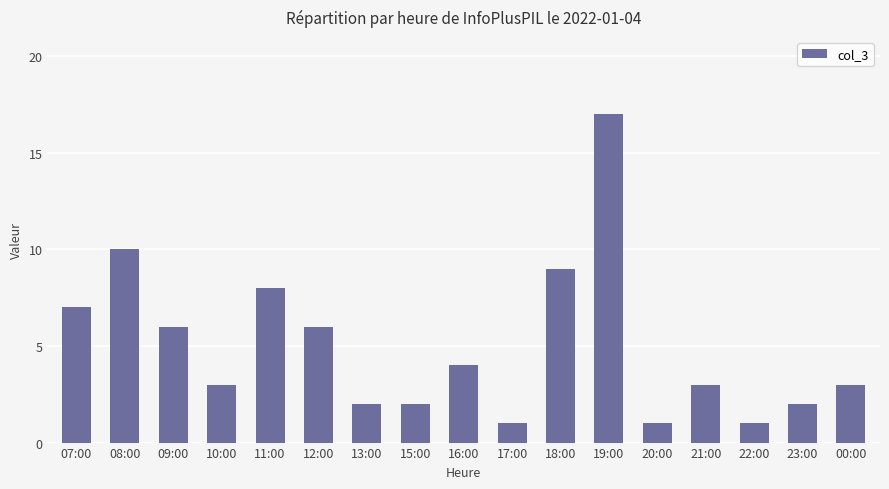

What is the minimum value shown in the chart?

1